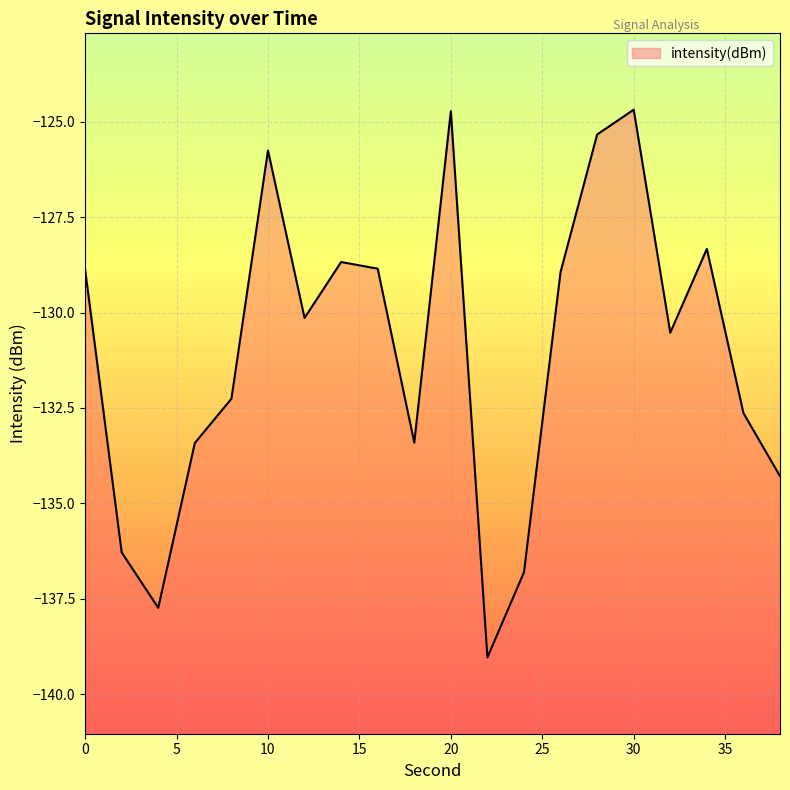

Where is the first local minimum?

4